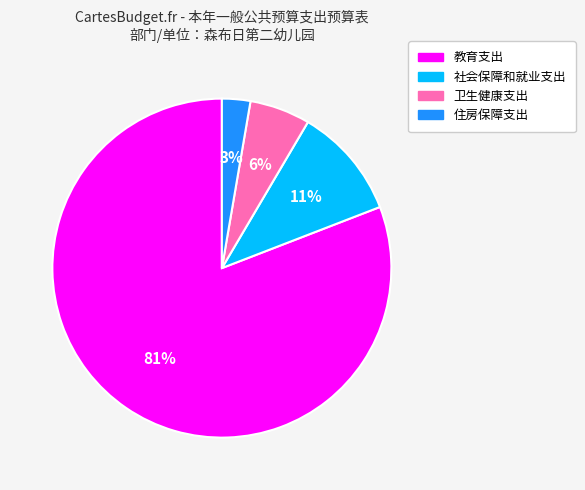

How many segments does this pie chart have?

4